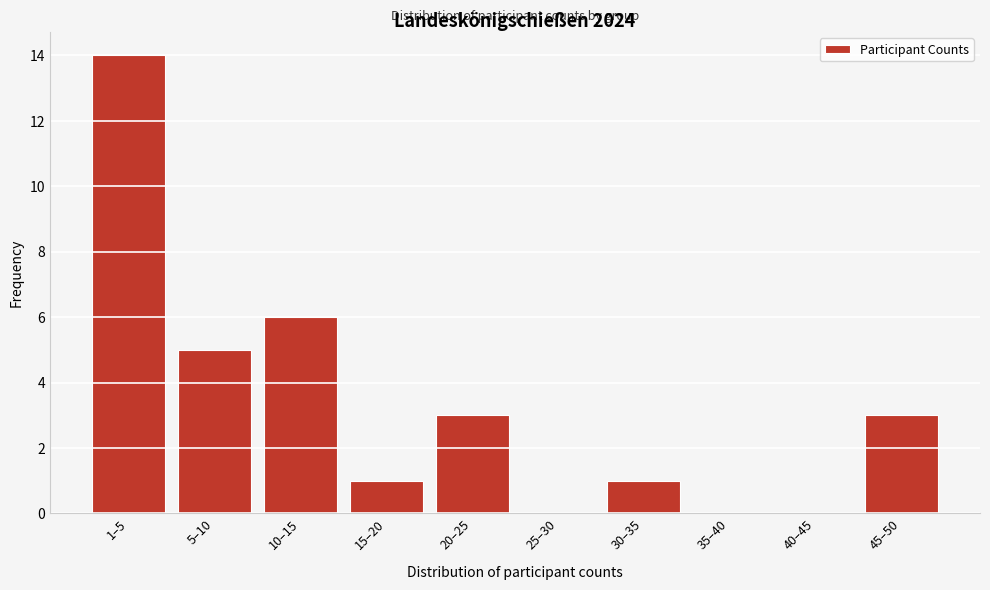

Reading right to left, list all the values displayed in this chart.

45–50=3	40–45=0	35–40=0	30–35=1	25–30=0	20–25=3	15–20=1	10–15=6	5–10=5	1–5=14